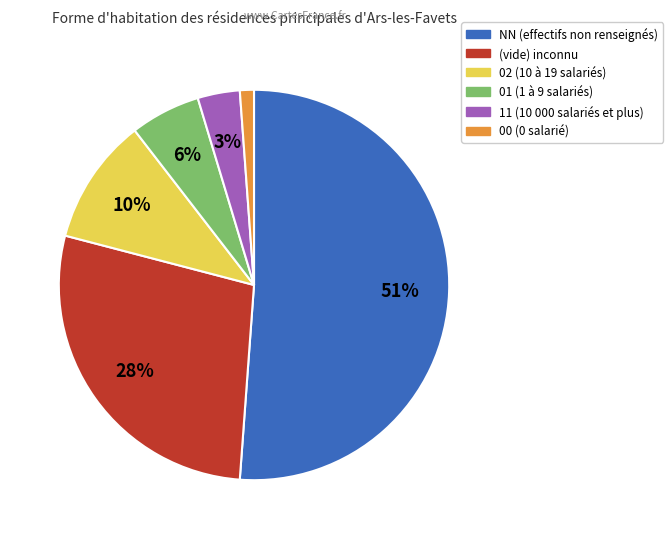

To the nearest percent, what is the average slice percentage?

17%